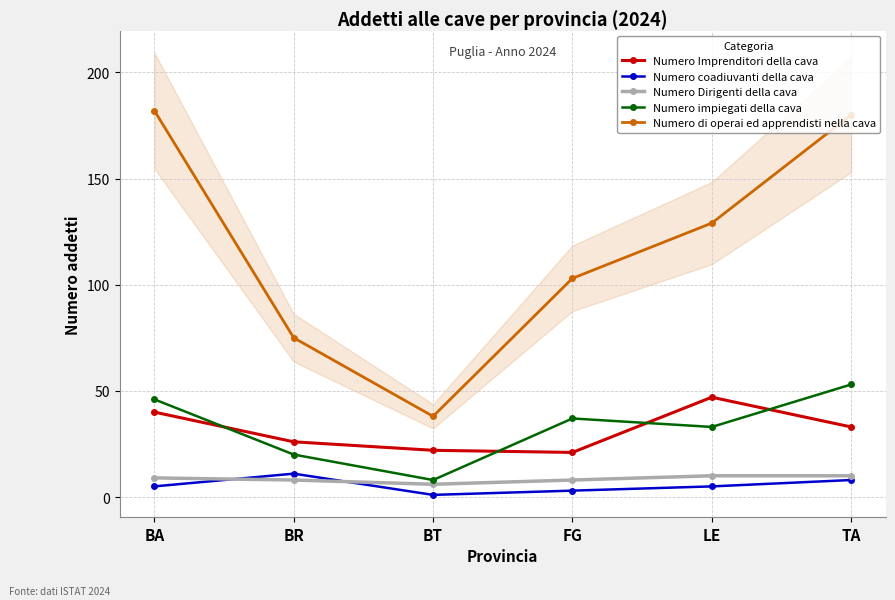

How many data points in Numero di operai ed apprendisti nella cava are above 129?

2